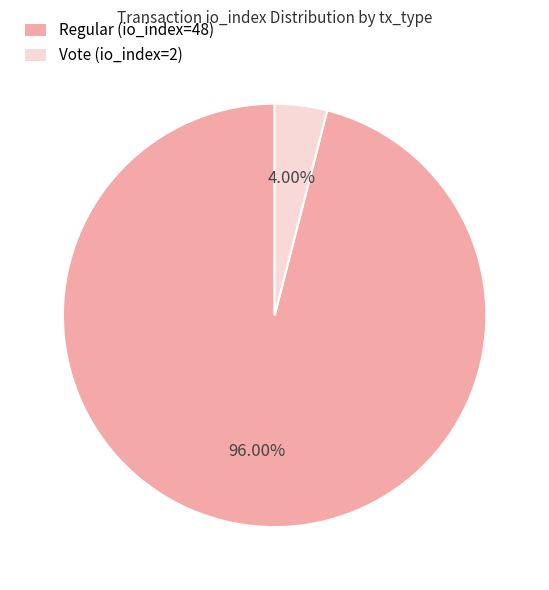

What percentage is NOT represented by Regular (io_index=48)?

4.0%